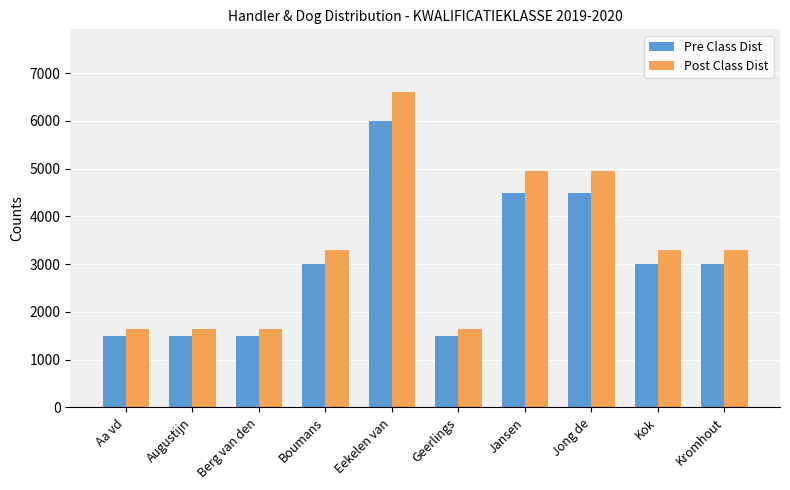

What position from the left is Jong de?

8